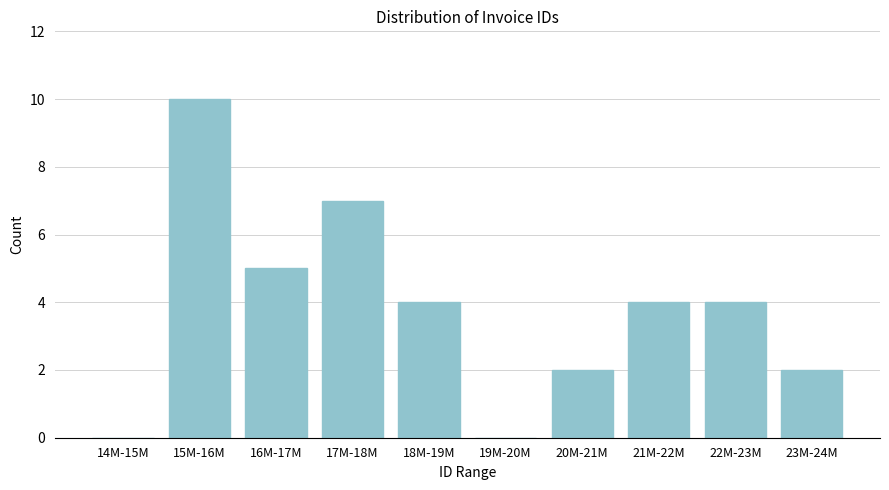

Reading left to right, what are all the values shown in this chart?

14M-15M=0	15M-16M=10	16M-17M=5	17M-18M=7	18M-19M=4	19M-20M=0	20M-21M=2	21M-22M=4	22M-23M=4	23M-24M=2